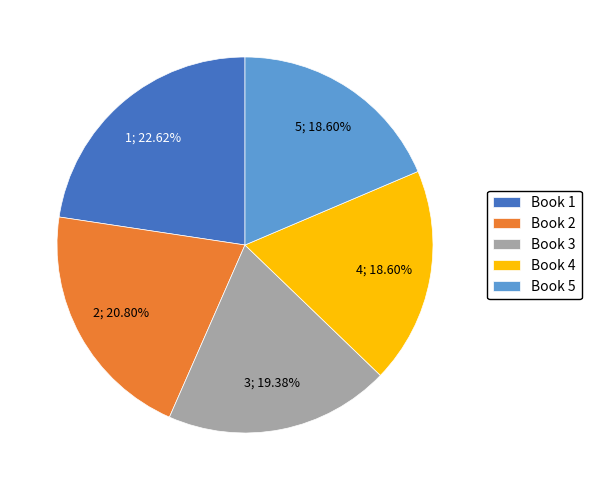

Is there any slice that represents more than half of the pie?

No